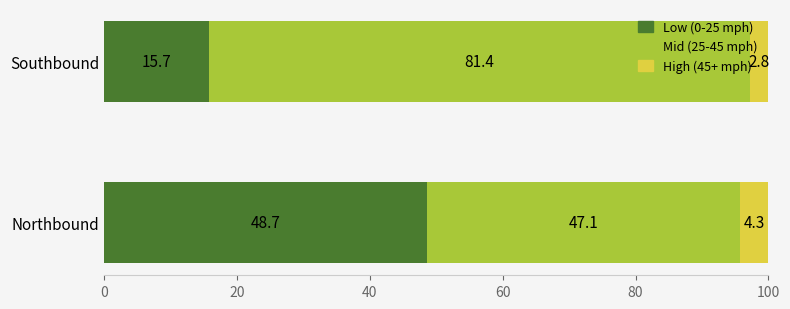

What is the lowest value of the Low (0-25 mph) series?

15.7